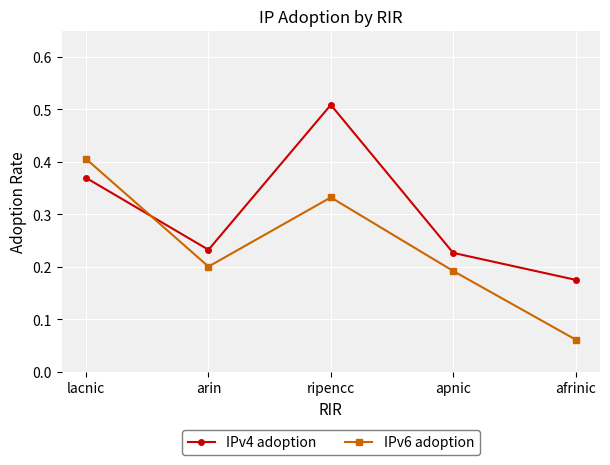

At lacnic, list the series in order from largest to smallest.

IPv6 adoption, IPv4 adoption